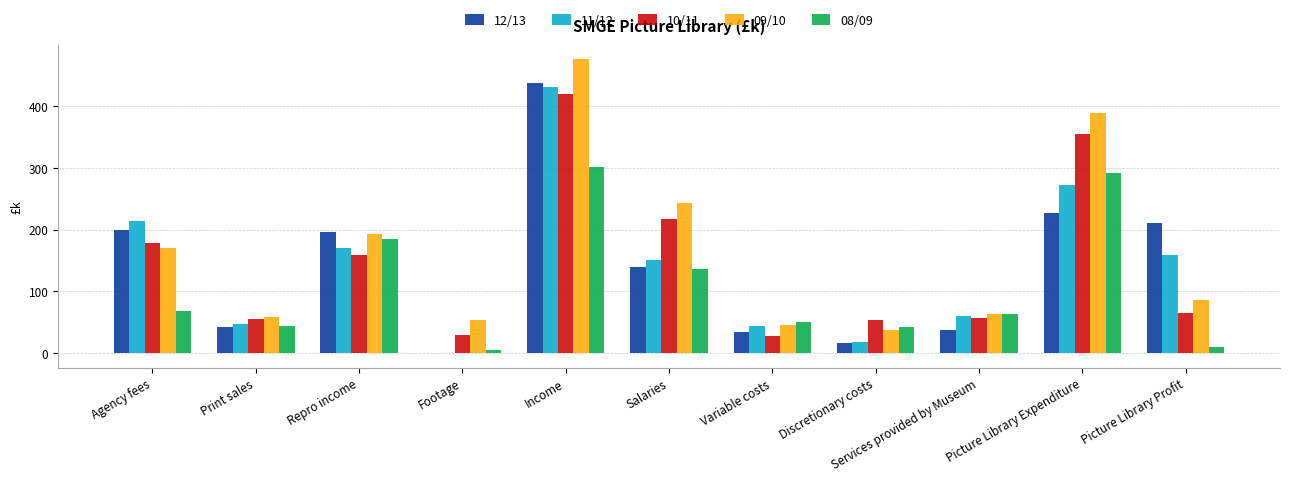

Which series changed the most between Discretionary costs and Services provided by Museum?

11/12